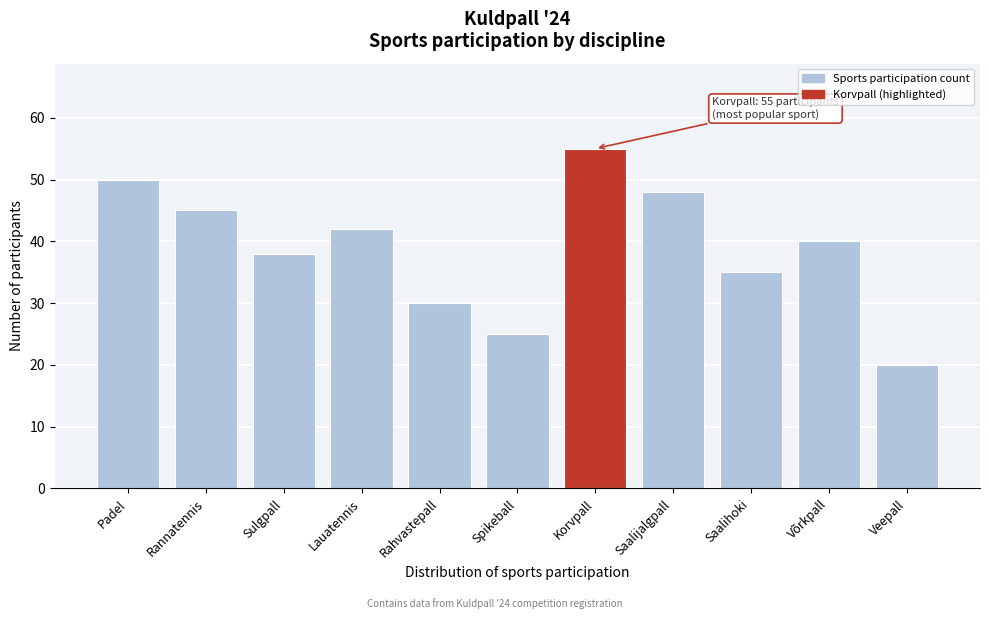

Reading right to left, list all the values displayed in this chart.

20	40	35	48	55	25	30	42	38	45	50